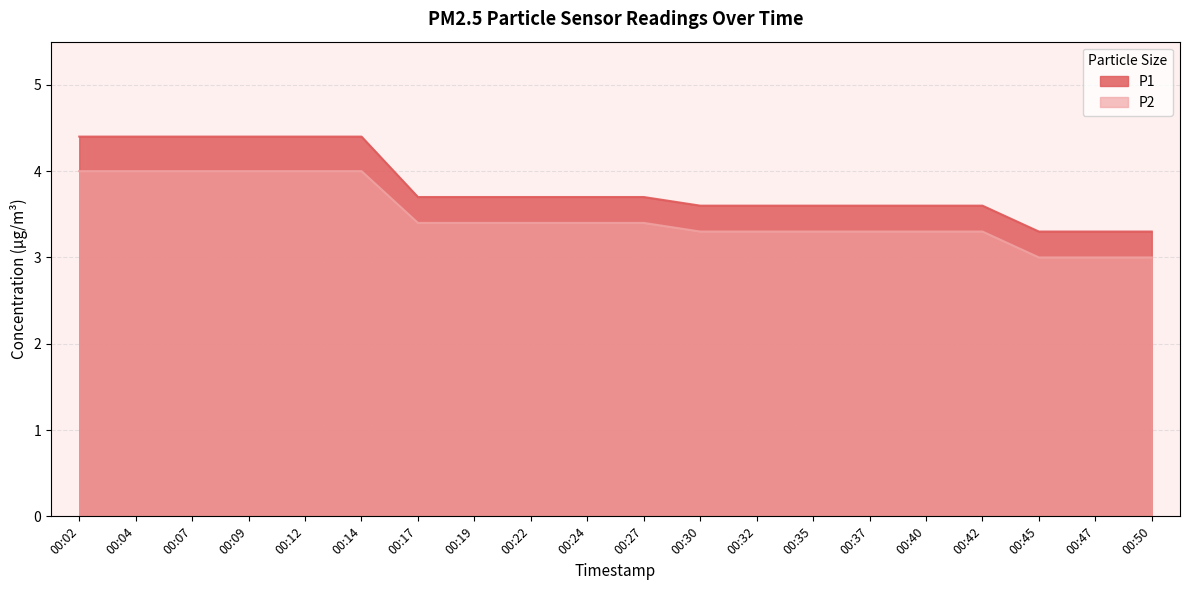

Count the number of categories in the chart.

20